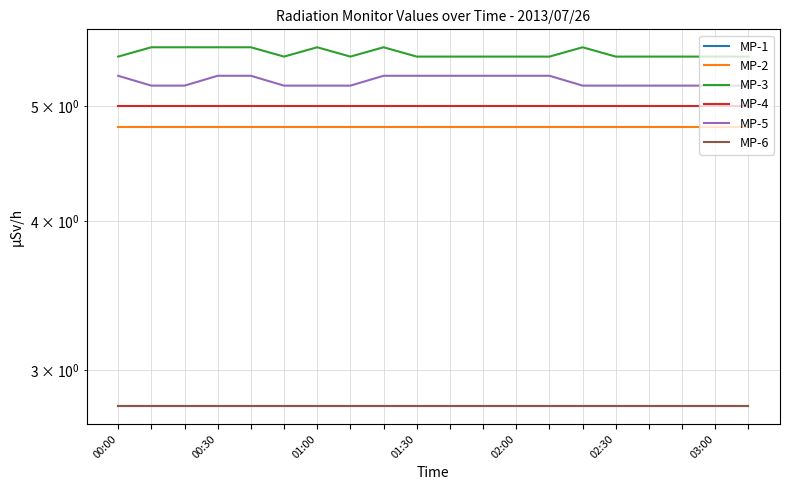

The MP-4 series shows 6.8 at 10. True or false?

False